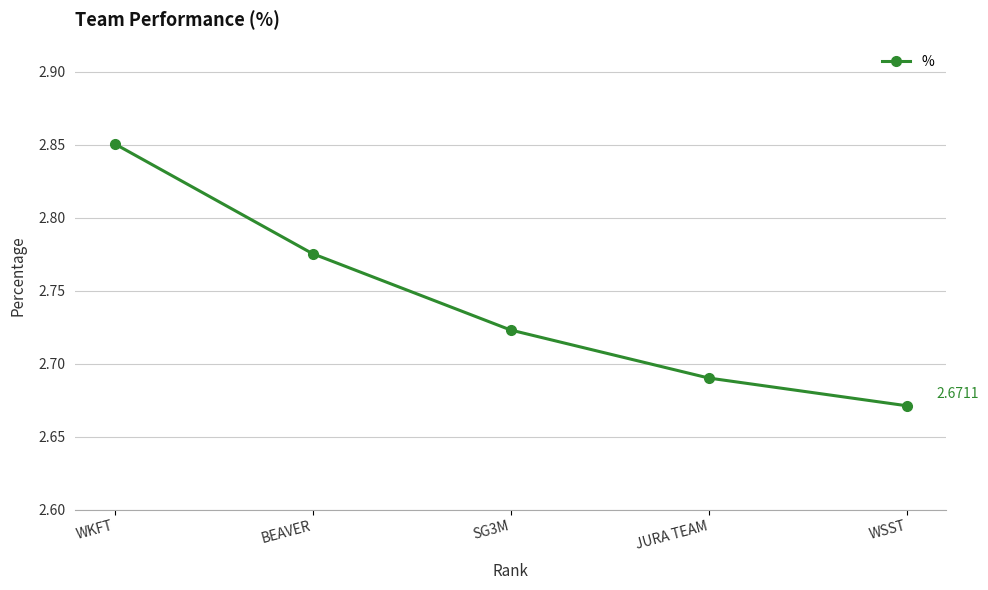

List the labels in order of value, smallest first.

WSST, JURA TEAM, SG3M, BEAVER, WKFT